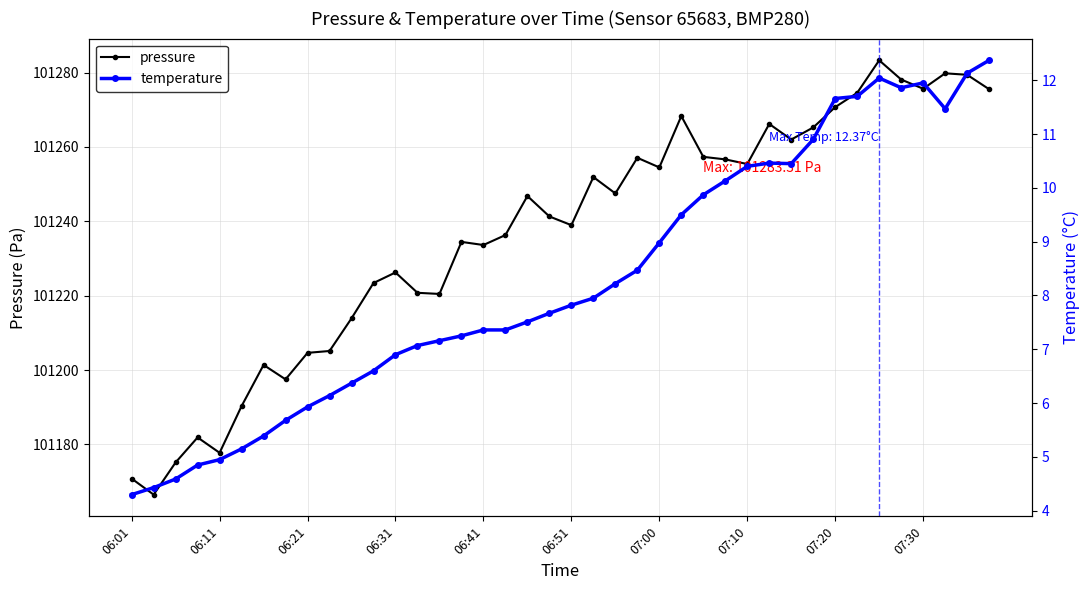

Which series has the widest spread of values?

pressure